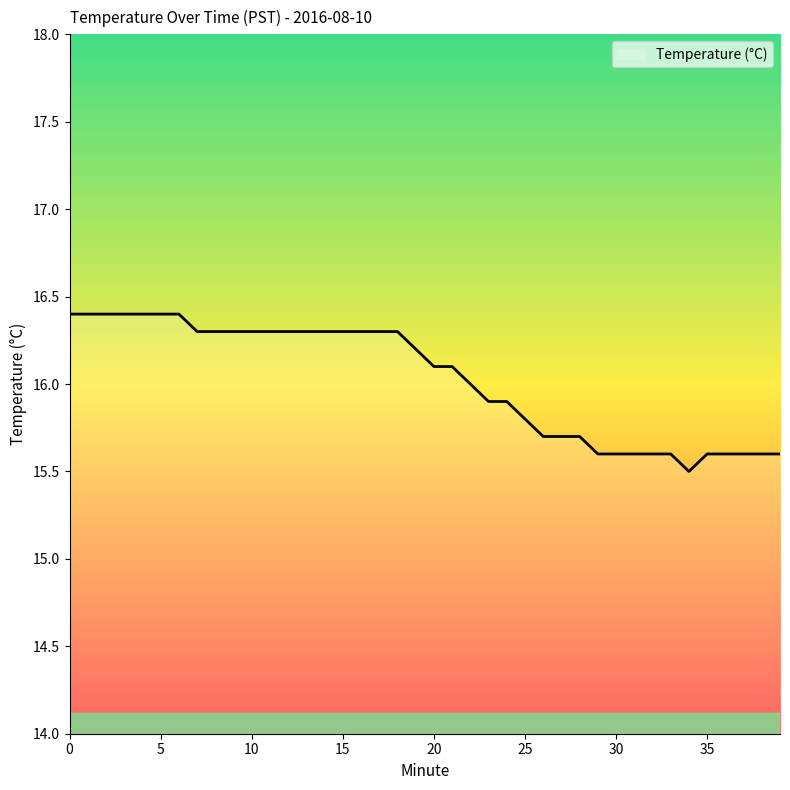

What is the greatest value displayed?

16.4